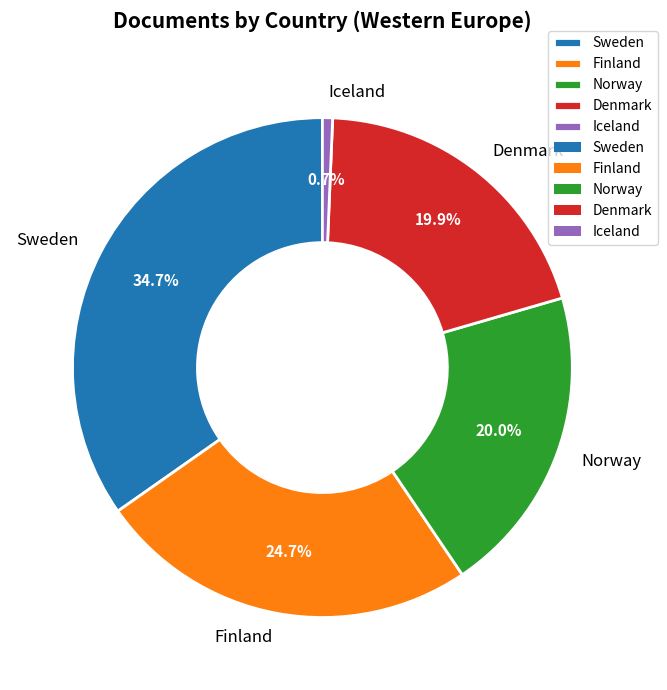

To the nearest percent, what is the difference between the largest and smallest slice percentages?

34%